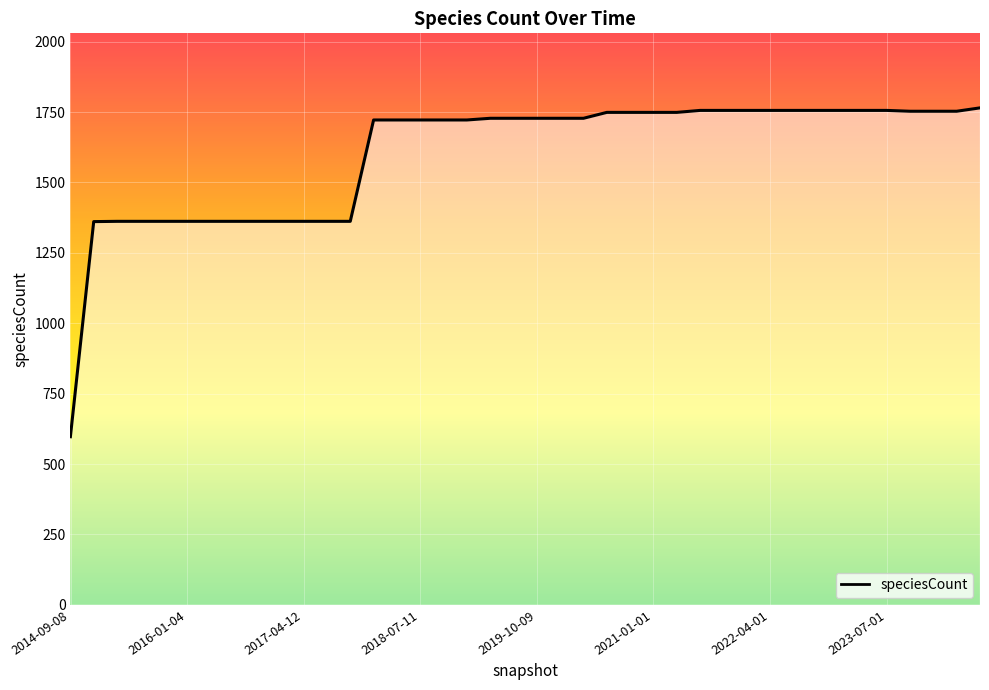

What is the difference between the maximum and minimum values?

1168